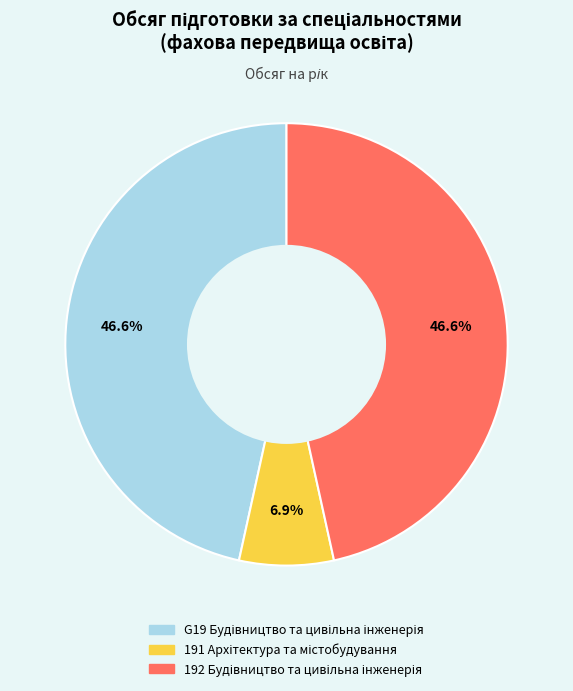

Does any single category account for the majority?

No